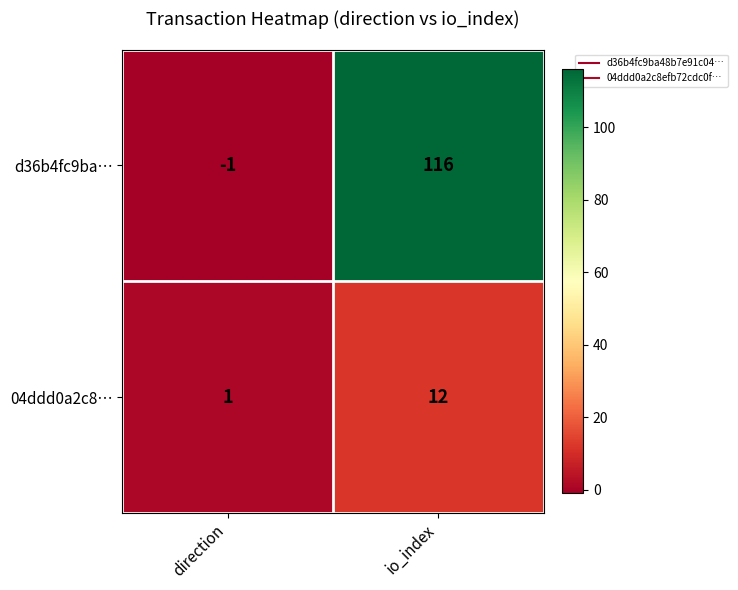

Rank the series by their maximum value, from lowest to highest.

04ddd0a2c8…, d36b4fc9ba…